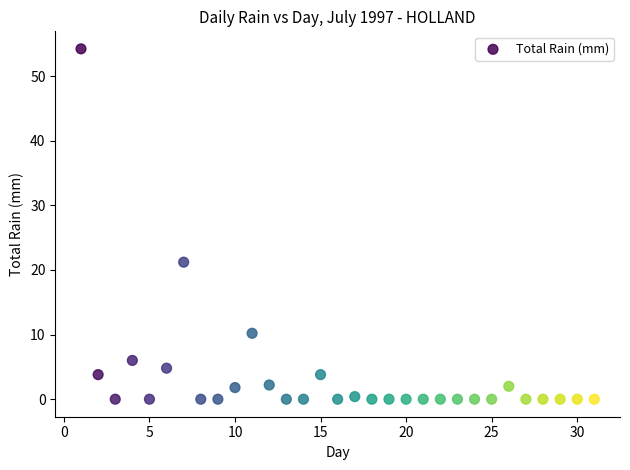

What is the range of X values (max minus min)?

30.0